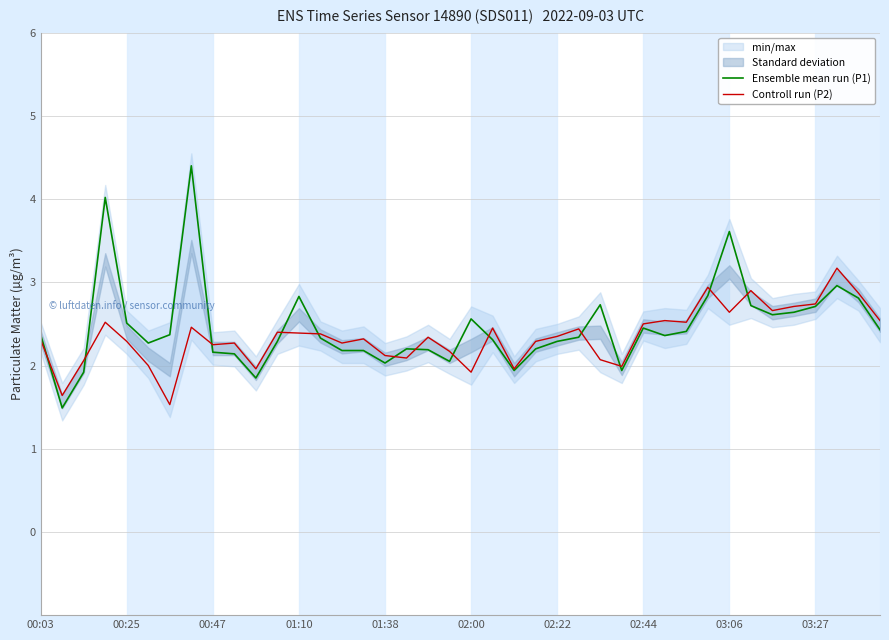

The Controll run (P2) series shows 1.2 at 01:38. True or false?

False